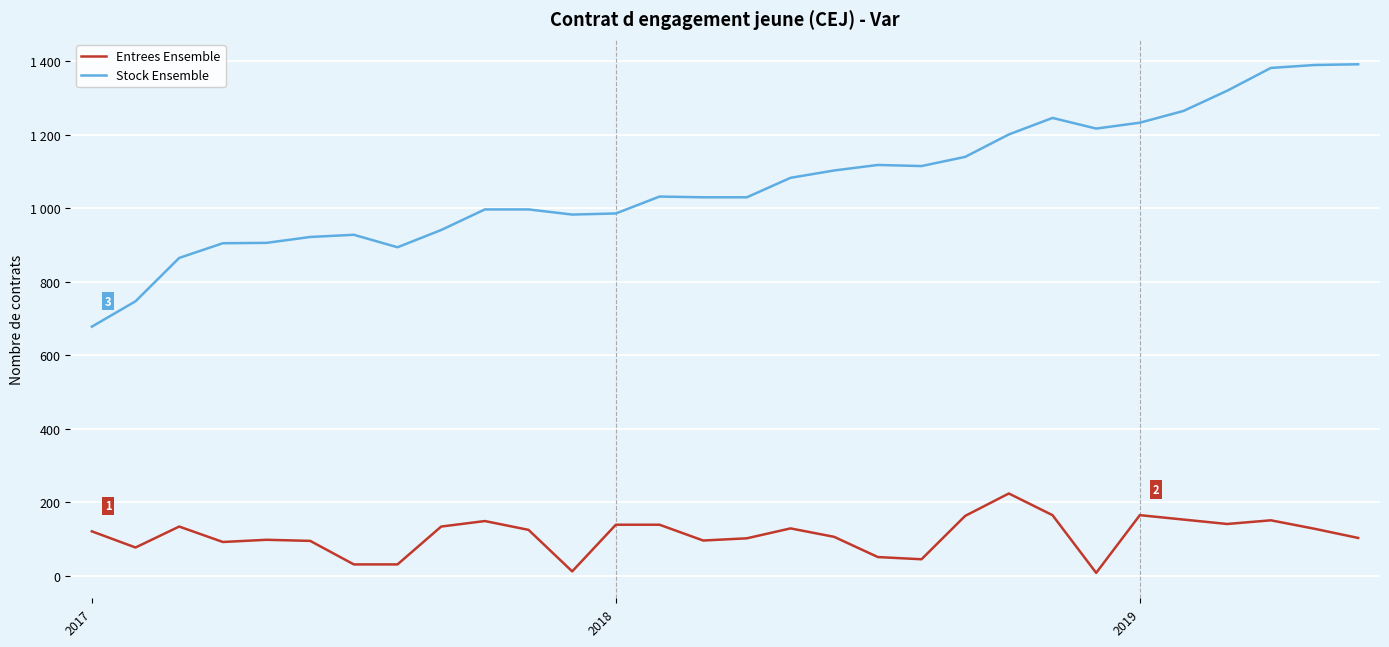

What is the sum of all Entrees Ensemble values?

3307